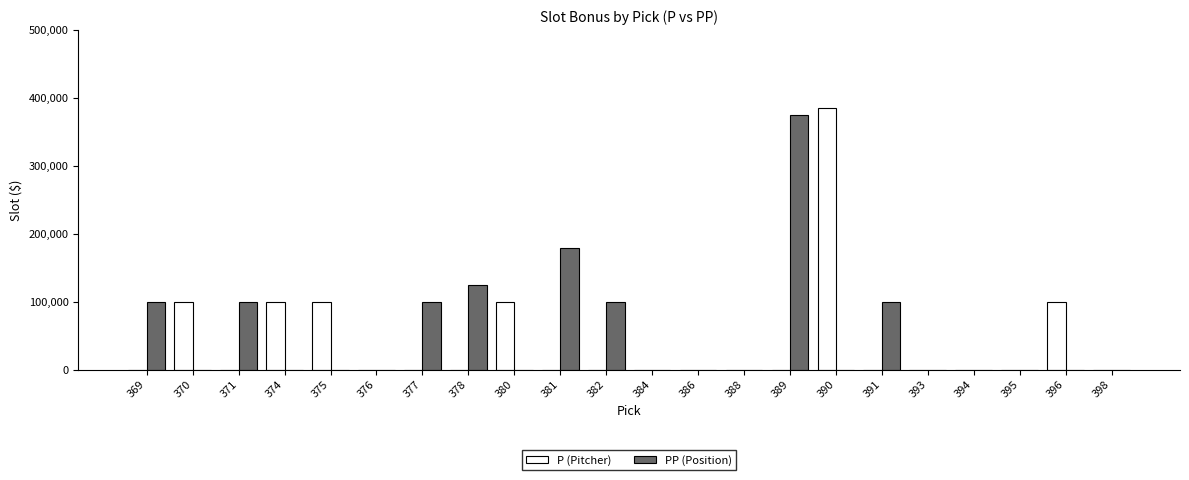

Which series has the largest total across all categories?

PP (Position)